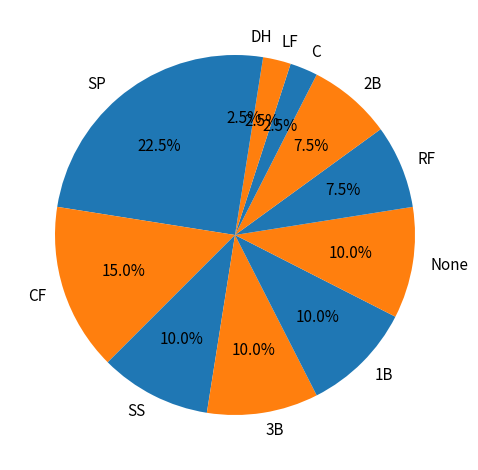

Is the sum of 1B and RF greater than half?

No